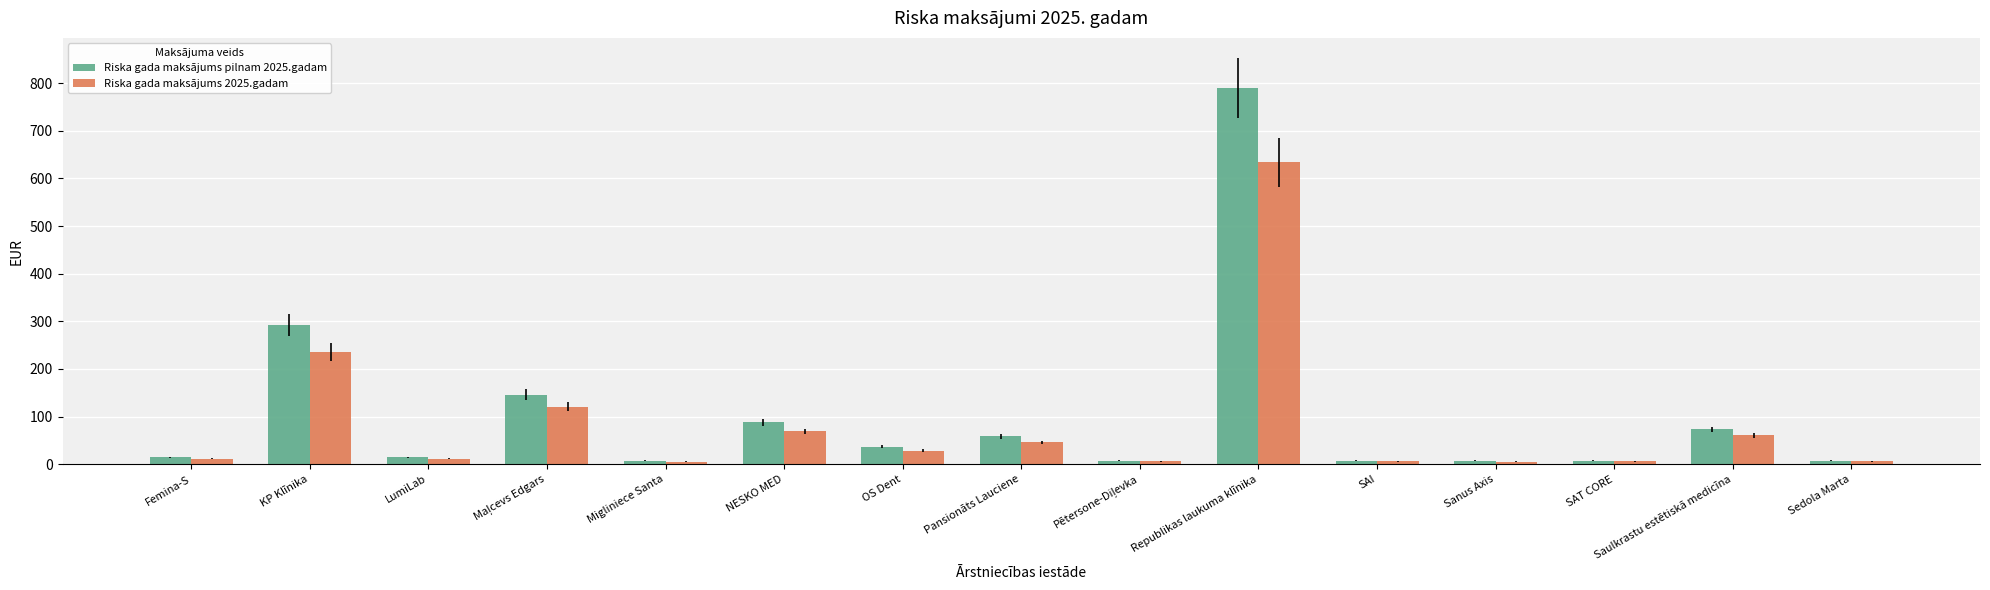

List the series in order of their peak value, lowest first.

Riska gada maksājums 2025.gadam, Riska gada maksājums pilnam 2025.gadam